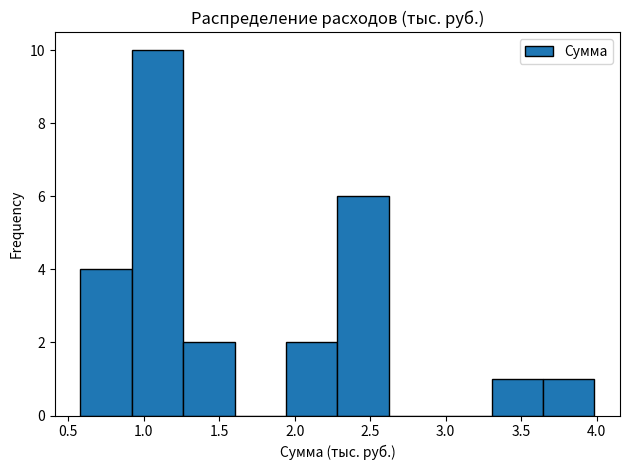

Reading left to right, transcribe this chart: for each bar, give the range it covers on the x-axis and its height. Neither the bar edges nor the heights are printed on the chart, so give them approximately, as read against the axes.

0.60 to 0.90: 4
0.90 to 1.25: 10
1.25 to 1.60: 2
1.60 to 1.95: 0
1.95 to 2.30: 2
2.30 to 2.60: 6
2.60 to 2.95: 0
2.95 to 3.30: 0
3.30 to 3.65: 1
3.65 to 4.00: 1